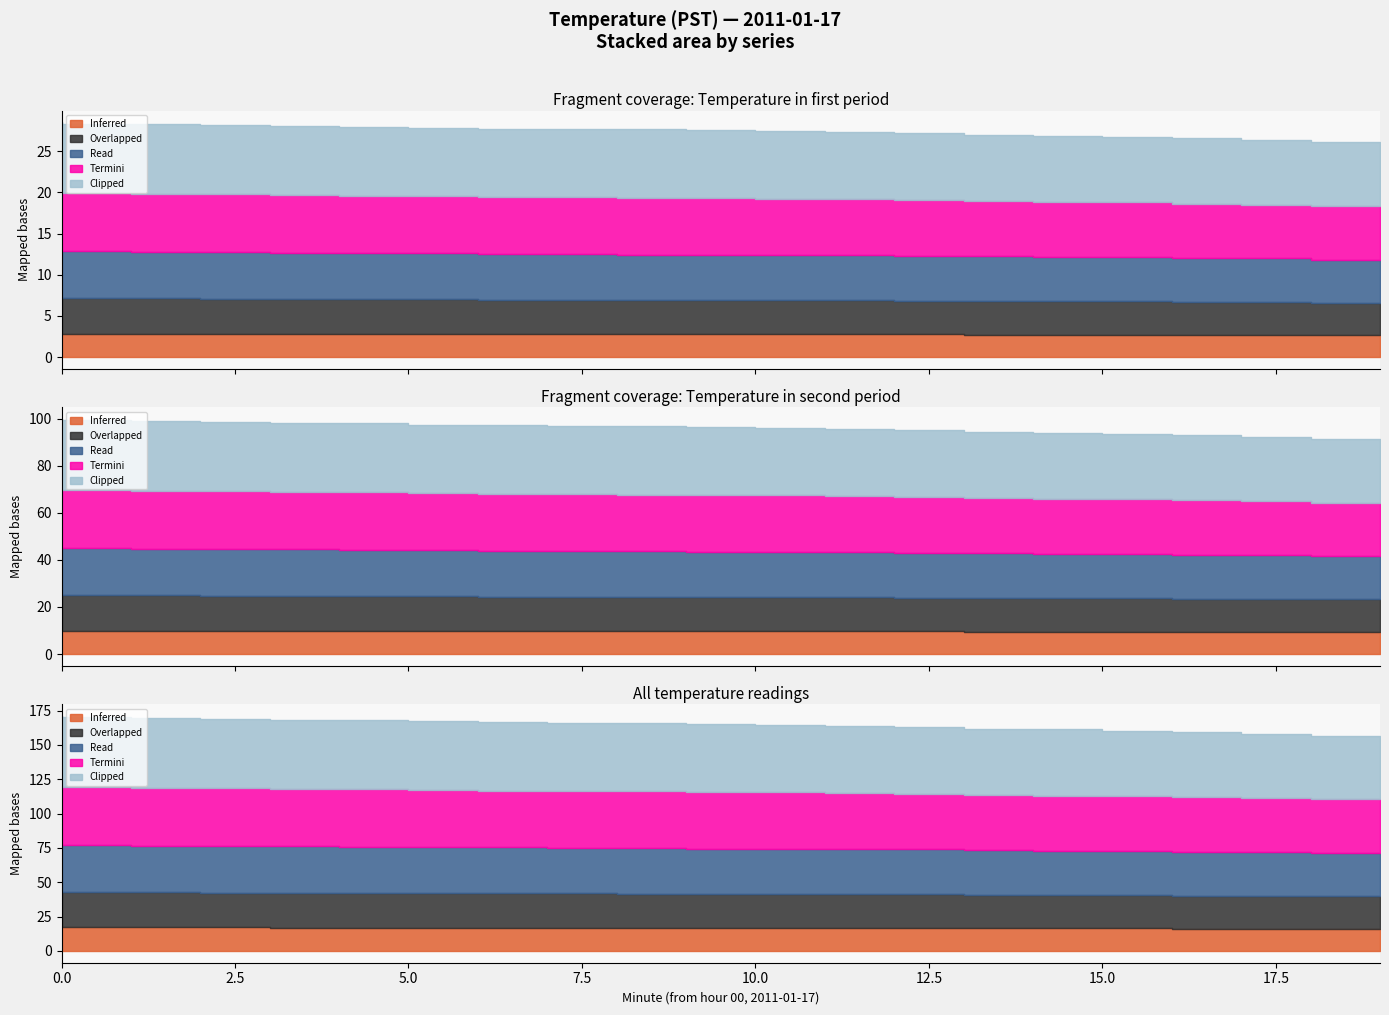

Count the number of categories in the chart.

20